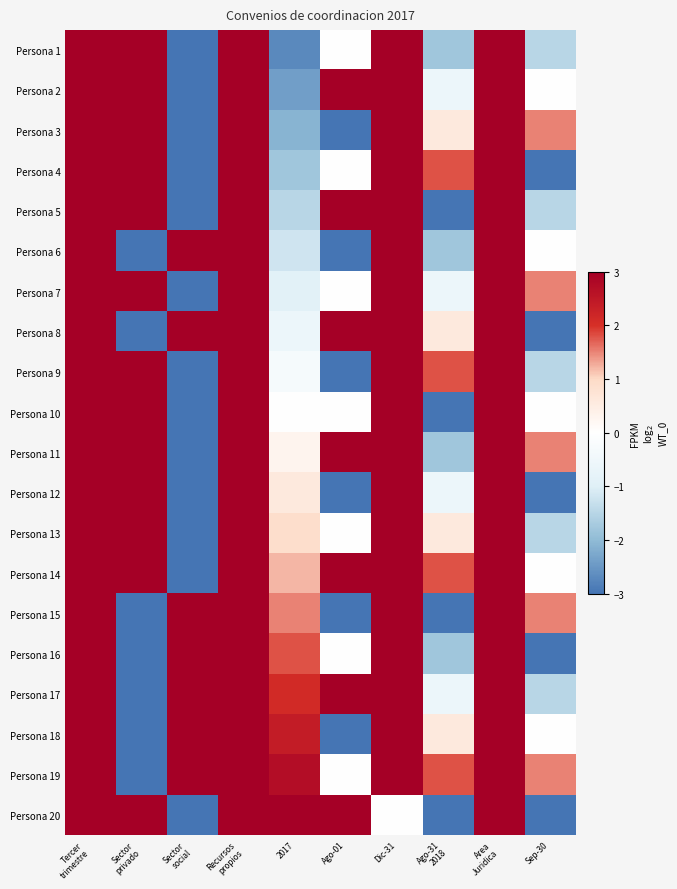

What is the spread (max minus min) of values at 2017?

5.7